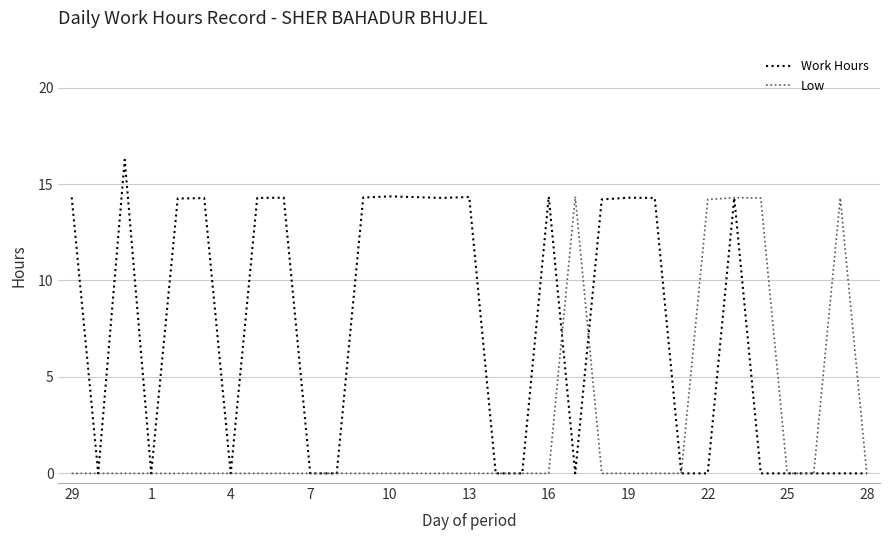

Rank the series by their average value, from highest to lowest.

Work Hours, Low